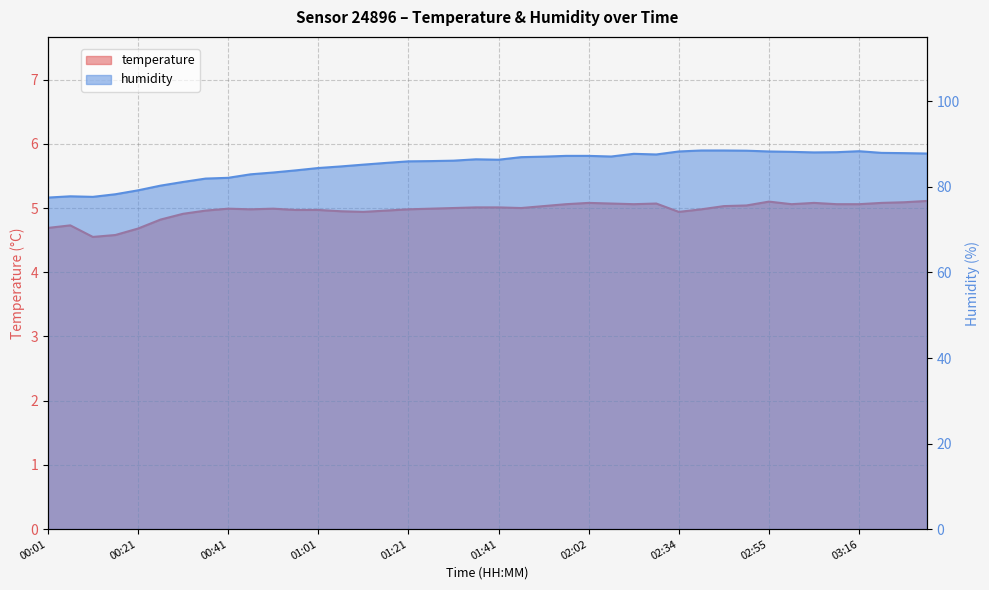

What is the lowest value of the humidity series?

77.5